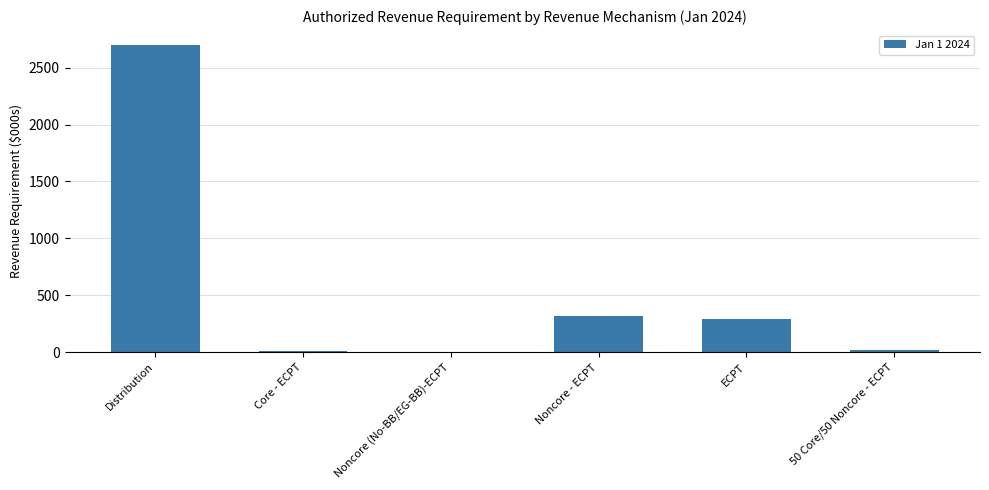

True or false: the data shows 65.2 at Noncore - ECPT.

False